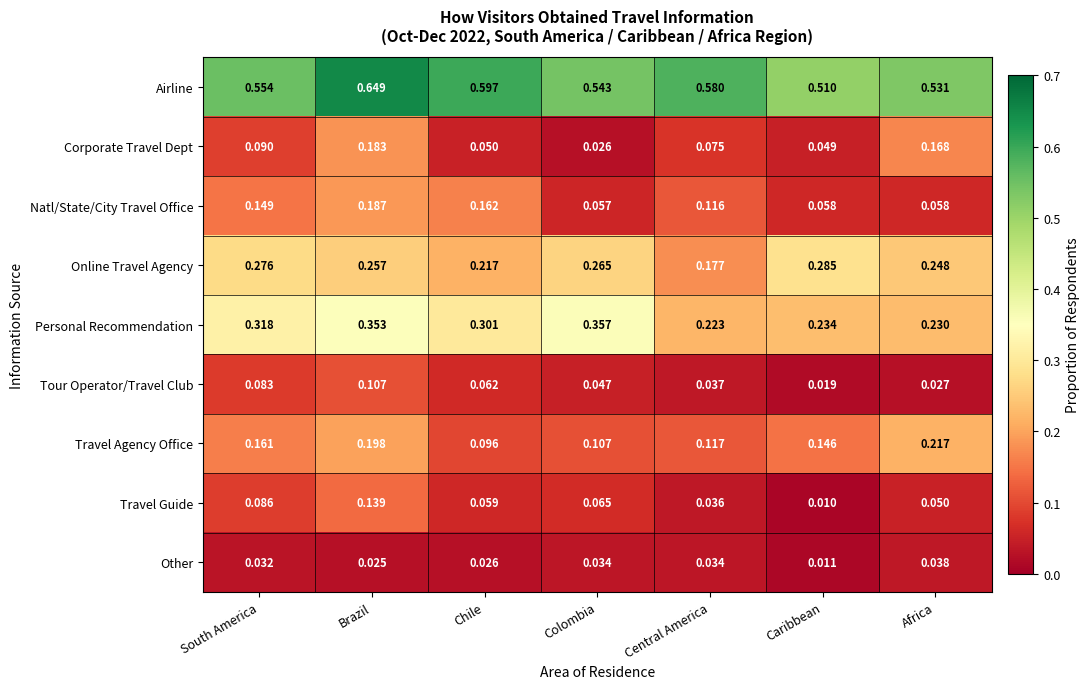

Rank the series by their maximum value, from highest to lowest.

Airline, Personal Recommendation, Online Travel Agency, Travel Agency Office, Natl/State/City Travel Office, Corporate Travel Dept, Travel Guide, Tour Operator/Travel Club, Other